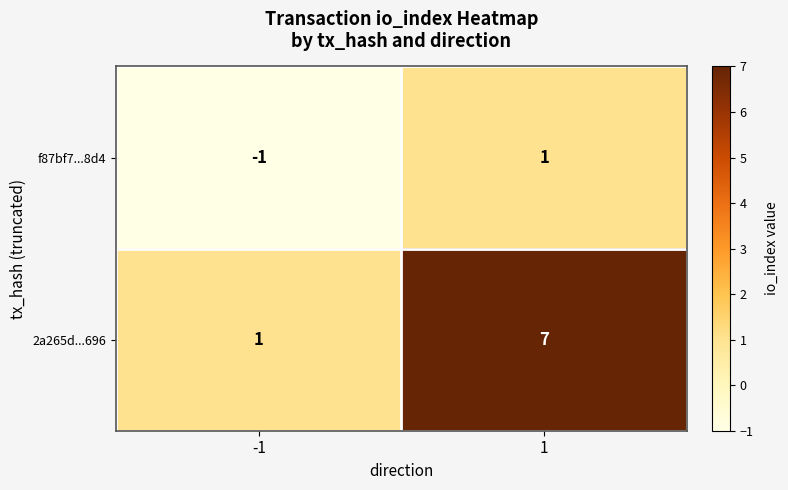

At how many categories does at least one series exceed 4?

1